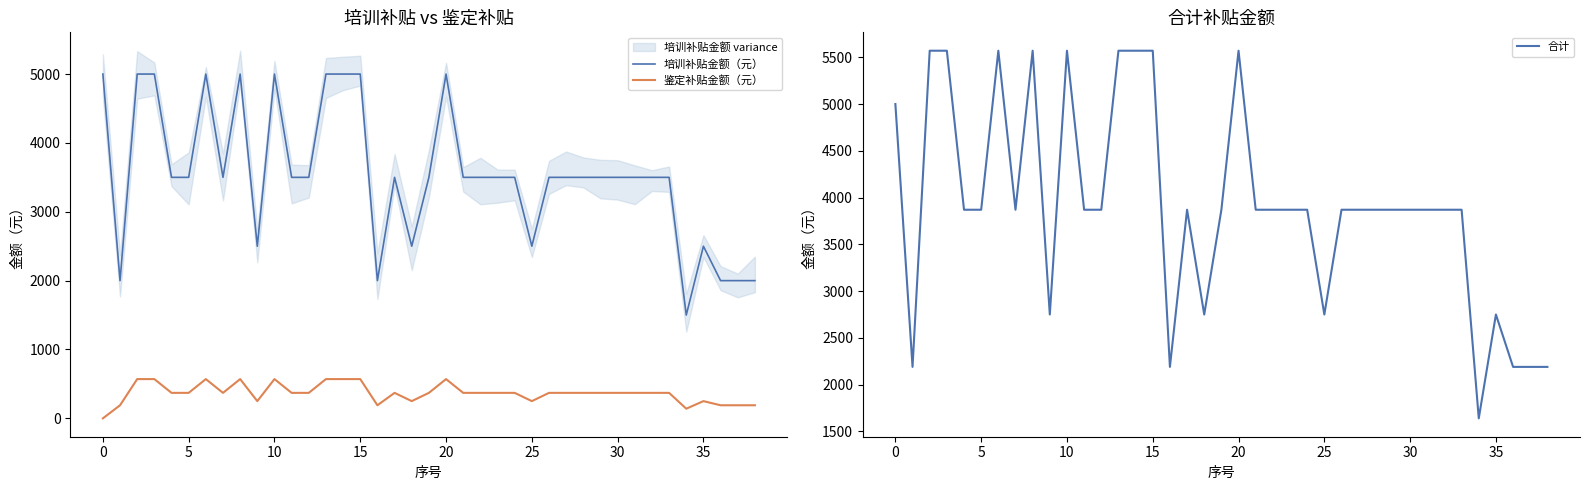

Count the number of data series in this chart.

3